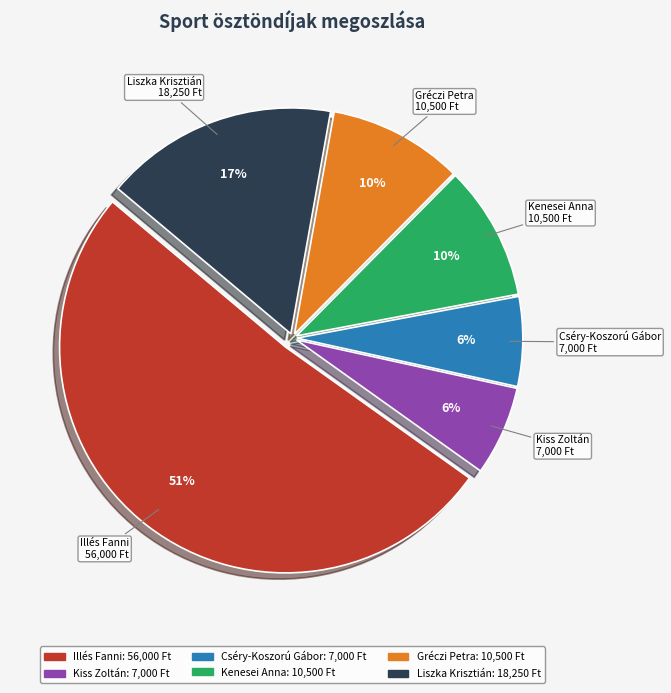

Which slice is the largest?

Illés Fanni